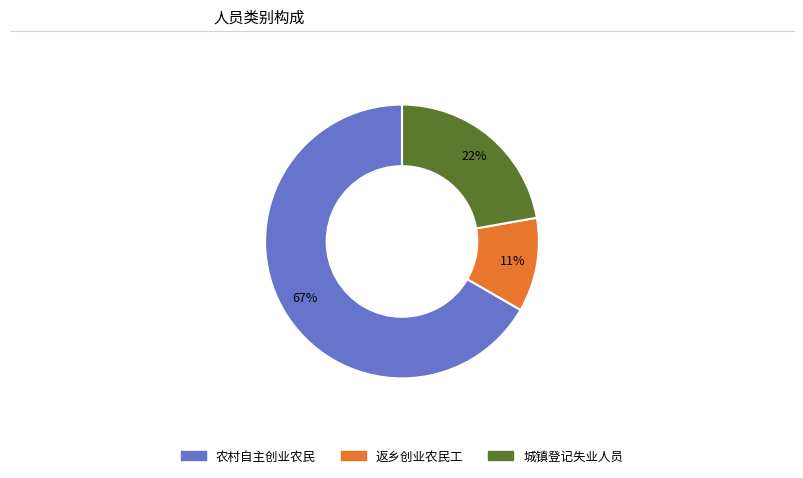

Combined, do 返乡创业农民工 and 农村自主创业农民 account for over 50%?

Yes